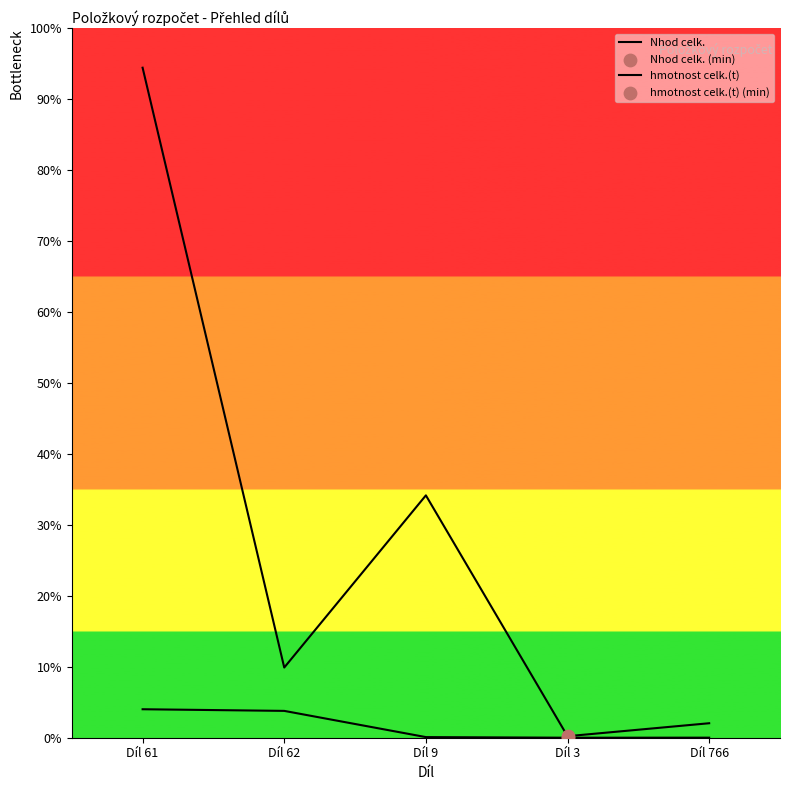

Which series has the largest total across all categories?

Nhod celk.